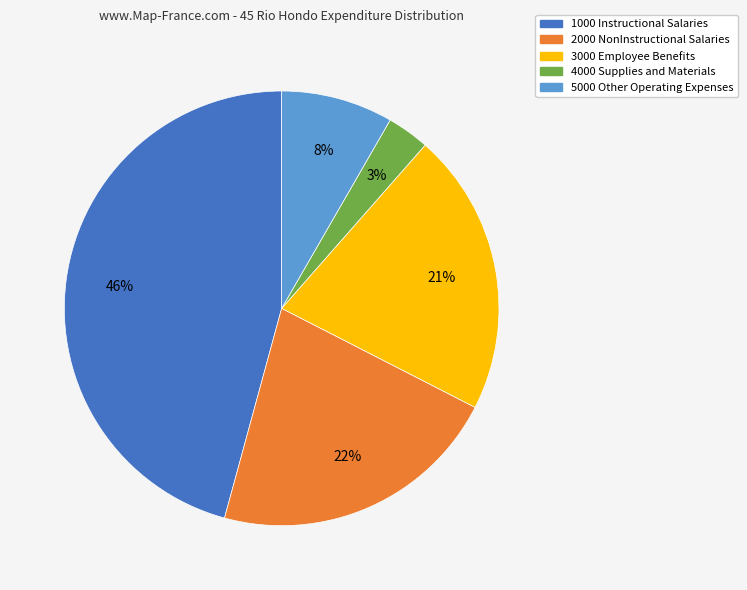

Is there any slice that represents more than half of the pie?

No